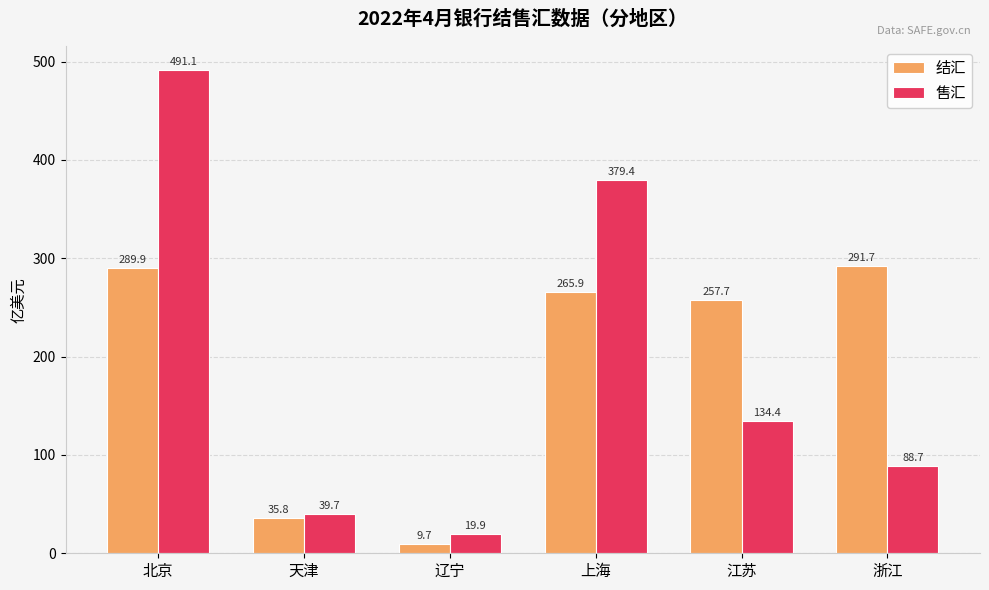

What is the label of the 5th bar from the right?

天津